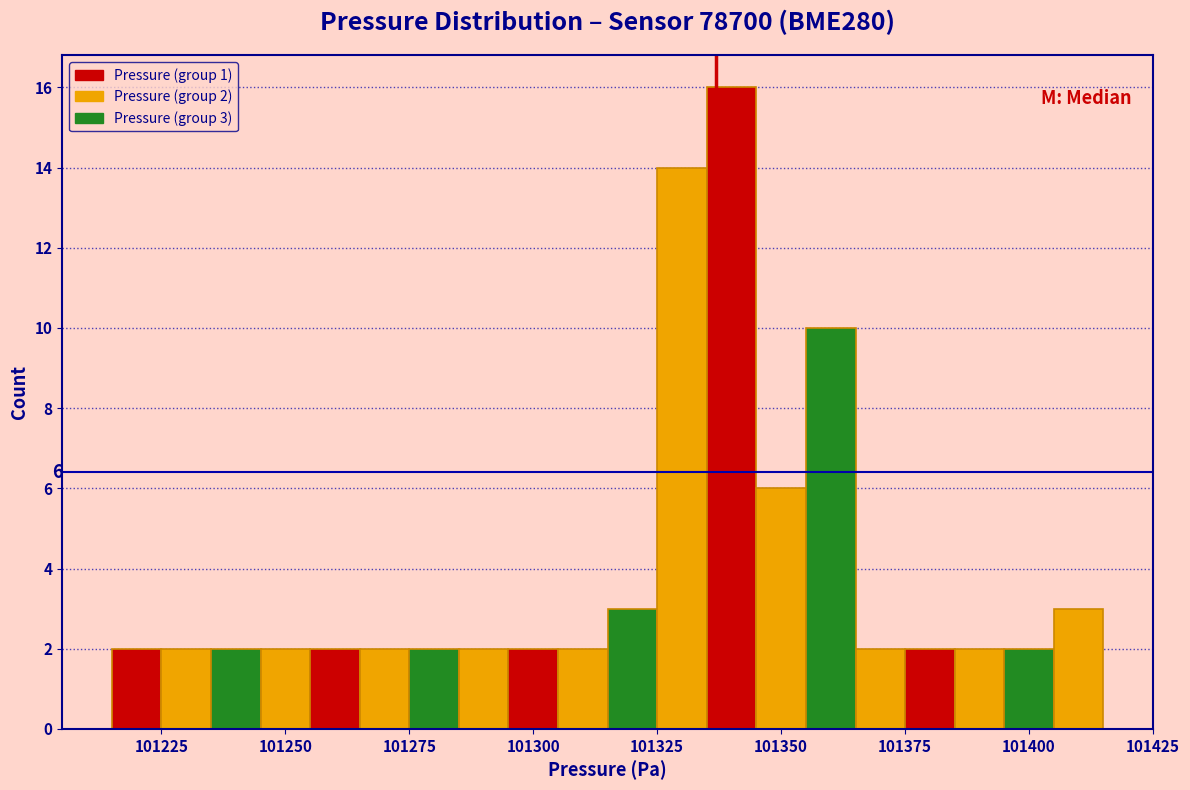

Around what value on the x-axis is the tallest bar? Give the approximate position of its centre, as read against the axis.

101340